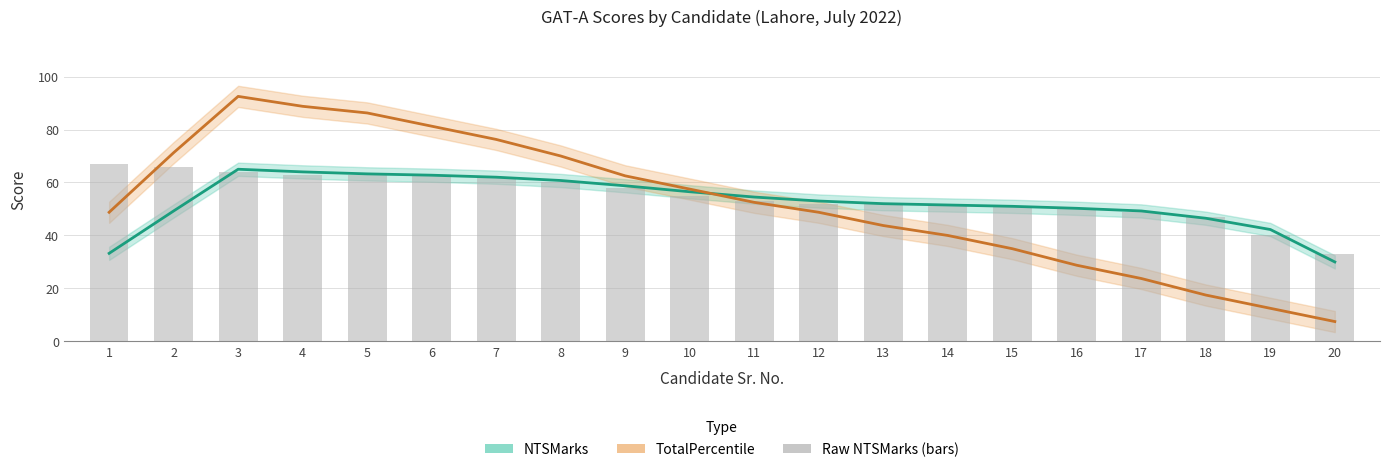

How many series are shown in this chart?

3